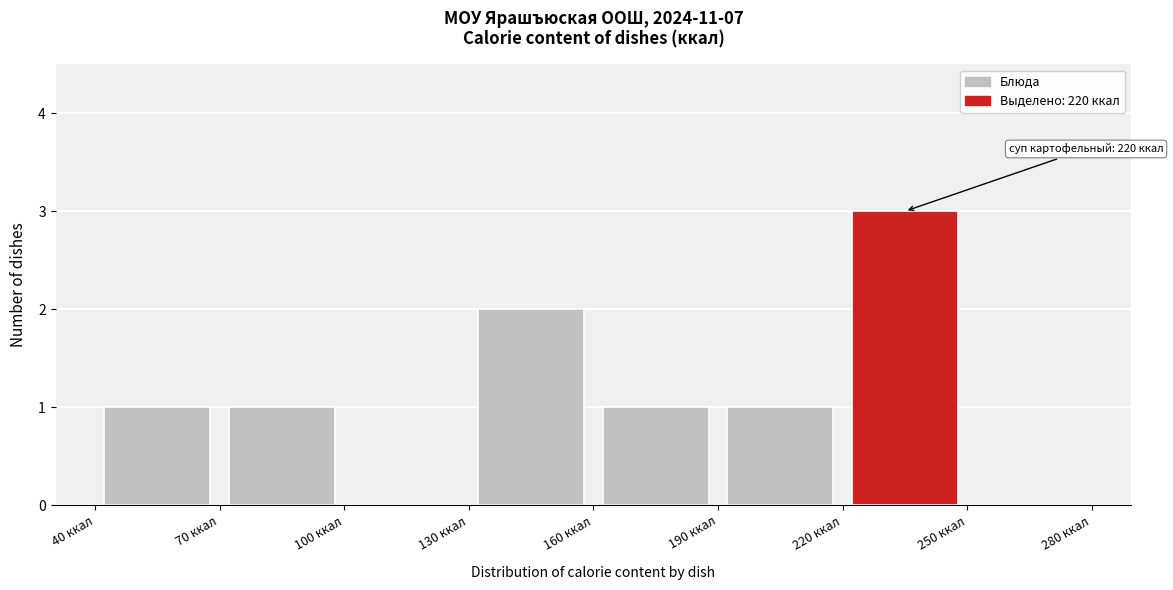

Over which range of the x-axis is the bar tallest?

220 to 250